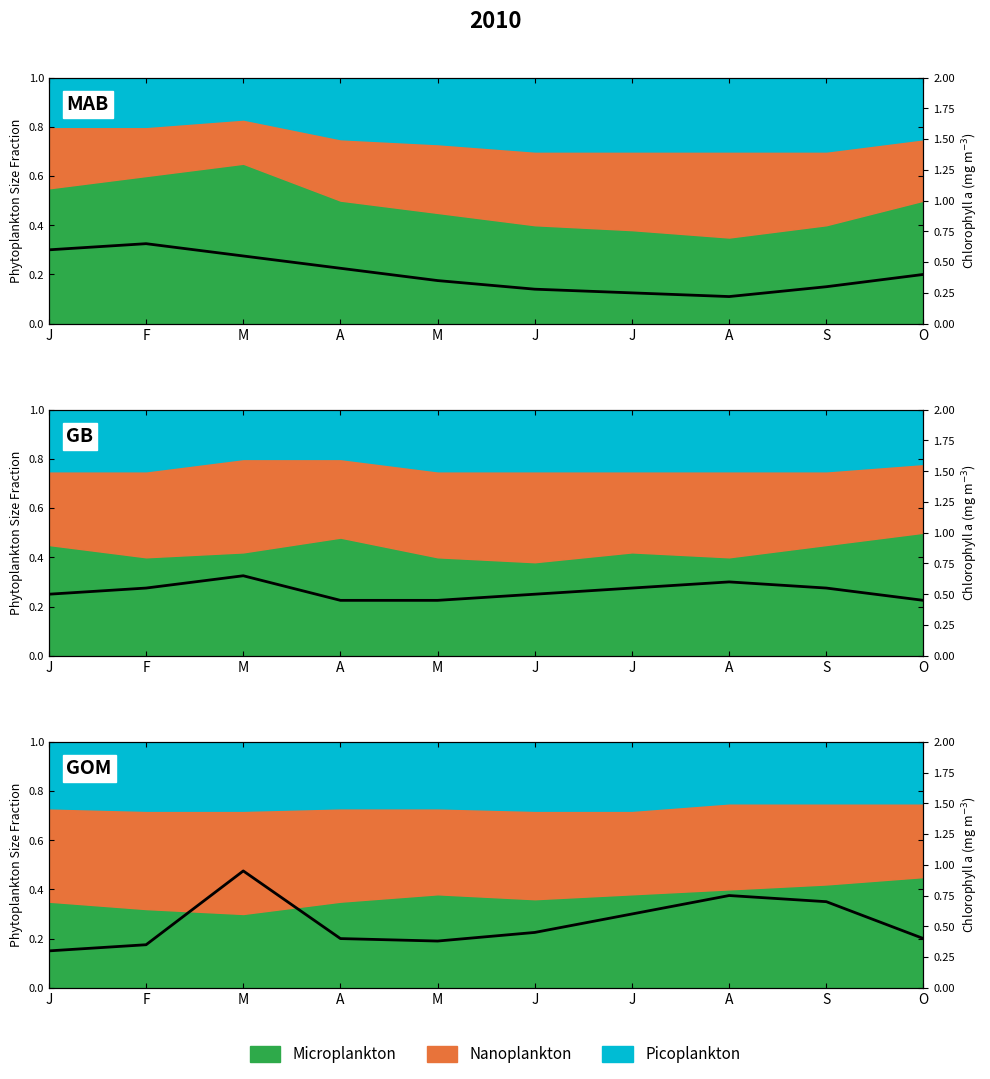

What is the change in value from M to A?

+0.4